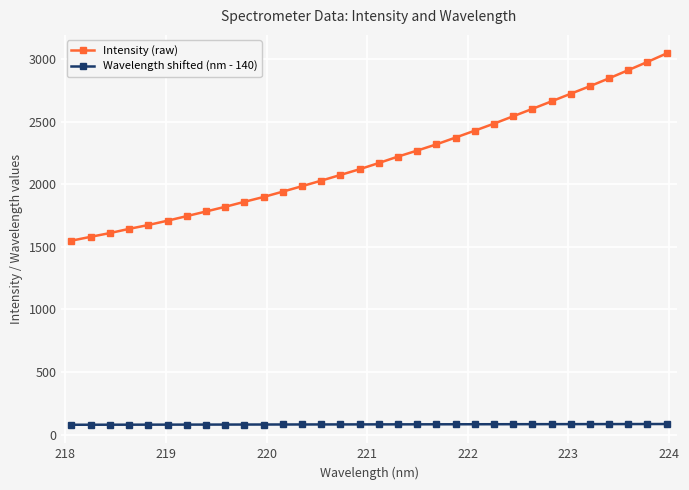

Which series has the largest range (max minus min)?

Intensity (raw)